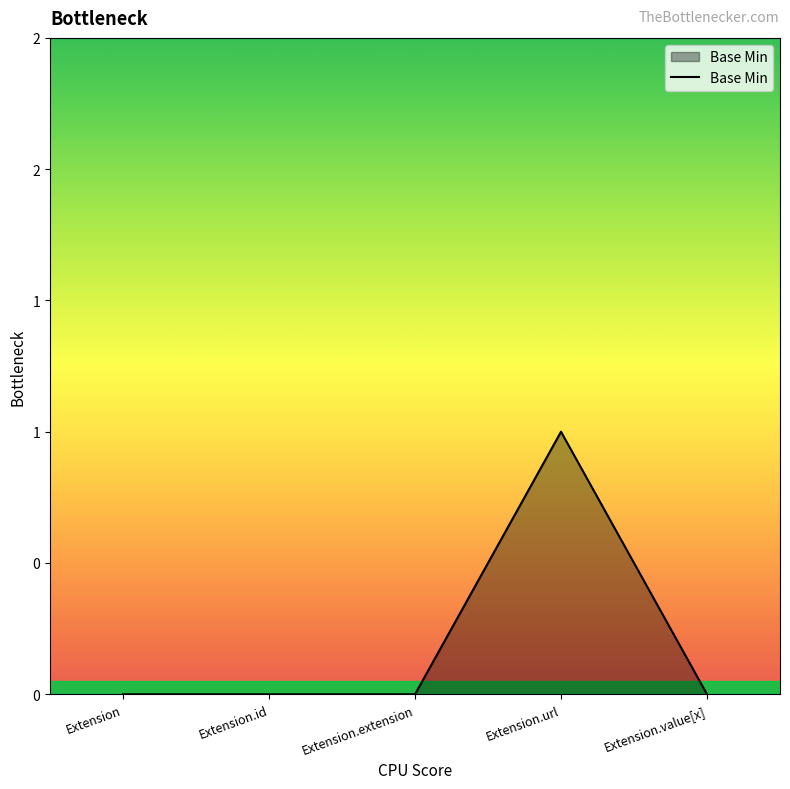

What is the sum of all values?

1